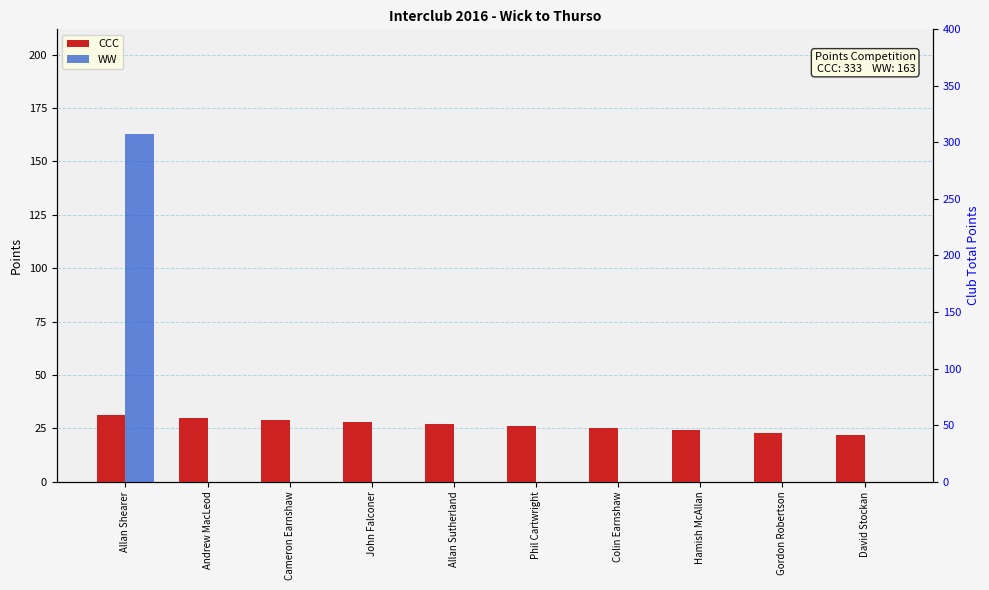

Is the value of CCC at Hamish McAllan greater than the value of WW at Phil Cartwright?

Yes